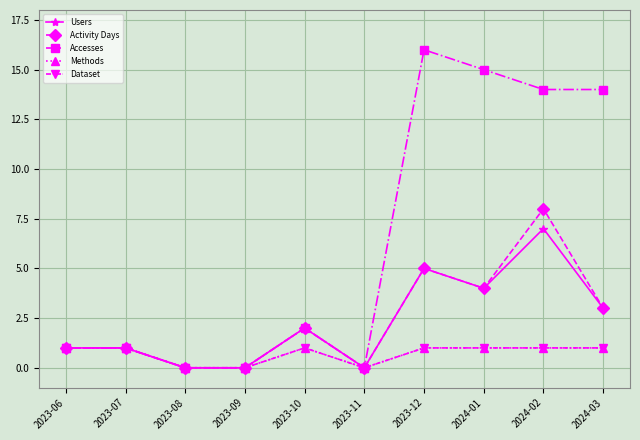

What is the highest value of the Dataset series?

1